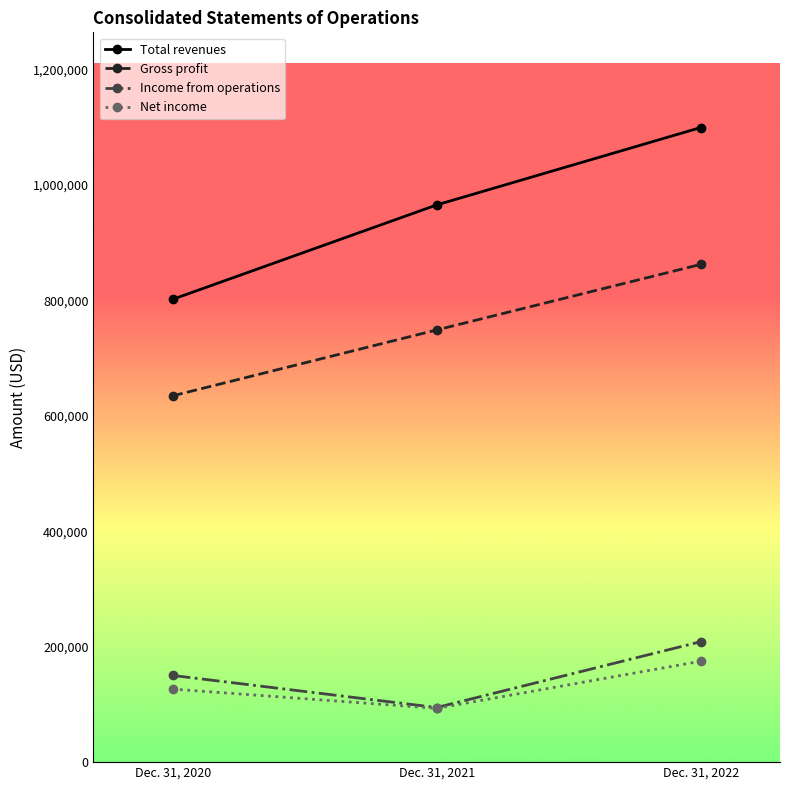

Between Dec. 31, 2020 and Dec. 31, 2021, which series saw the biggest shift?

Total revenues